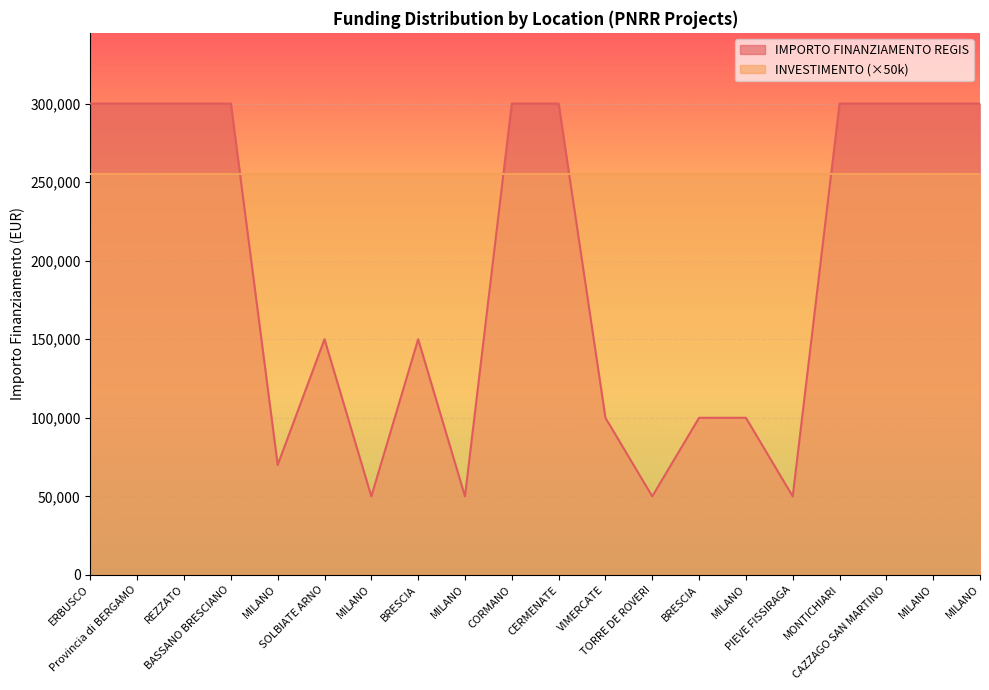

What is the ratio of the value at MILANO to the value at MILANO?

0.2